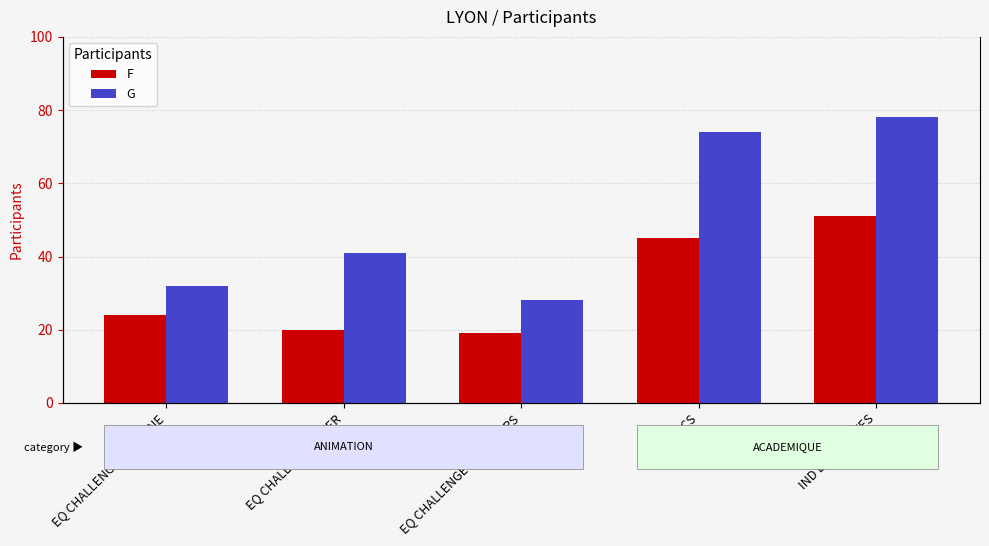

At which label does G reach its peak?

IND DIFFICULTES